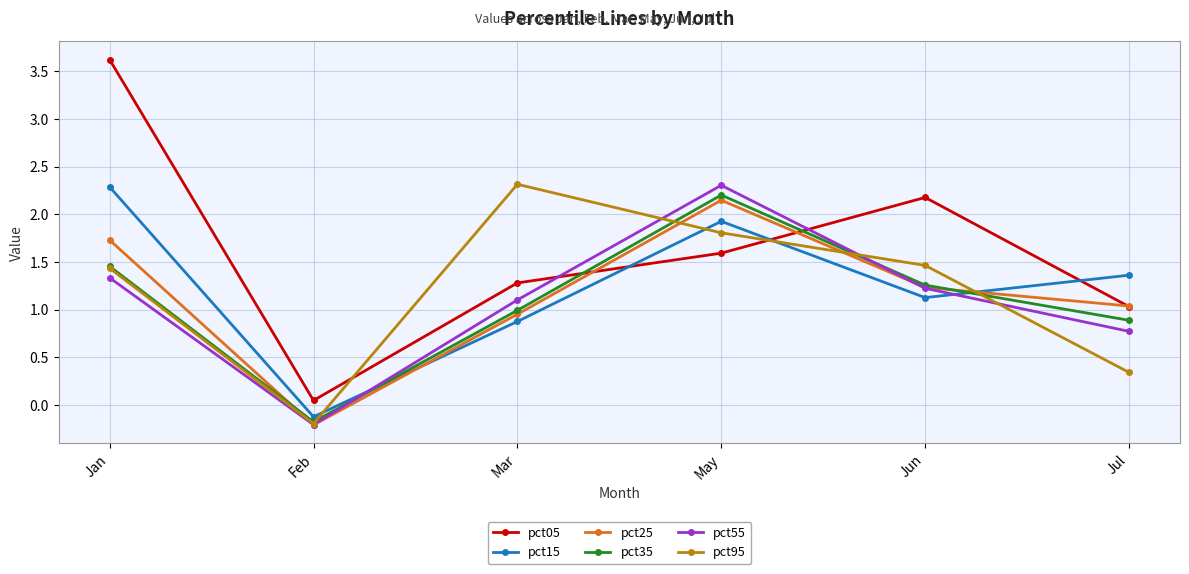

How many distinct data groups are displayed?

6